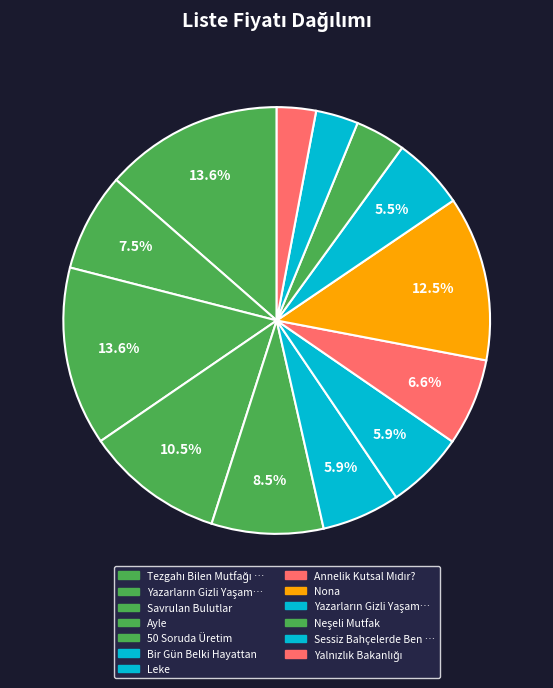

Count the number of slices in the pie.

13